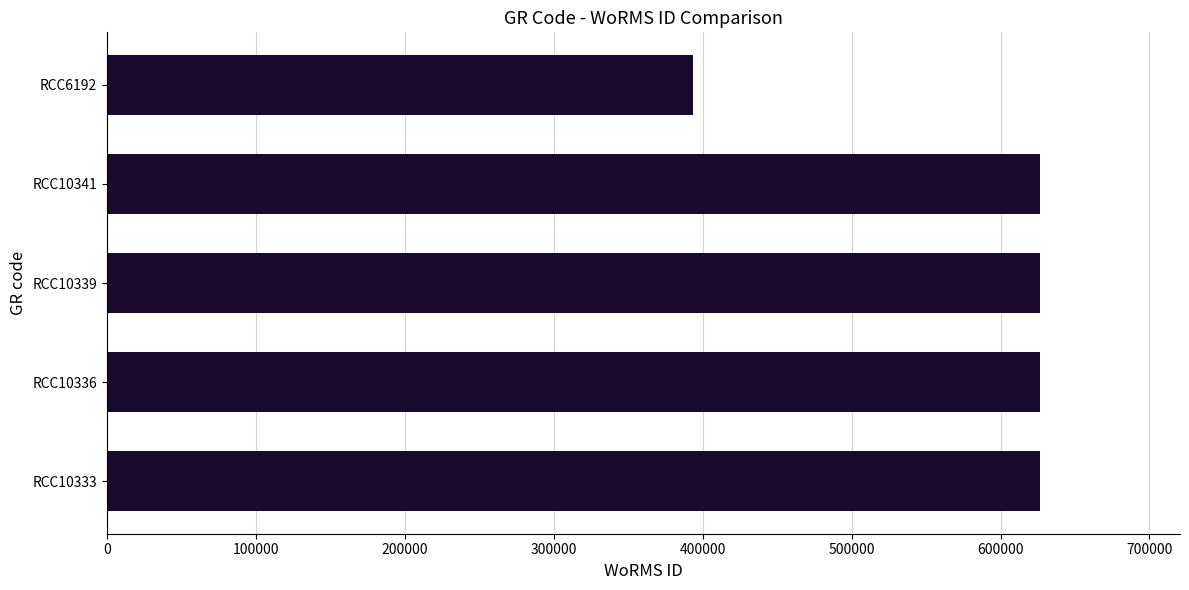

At which category does the chart reach its minimum across all series?

RCC6192